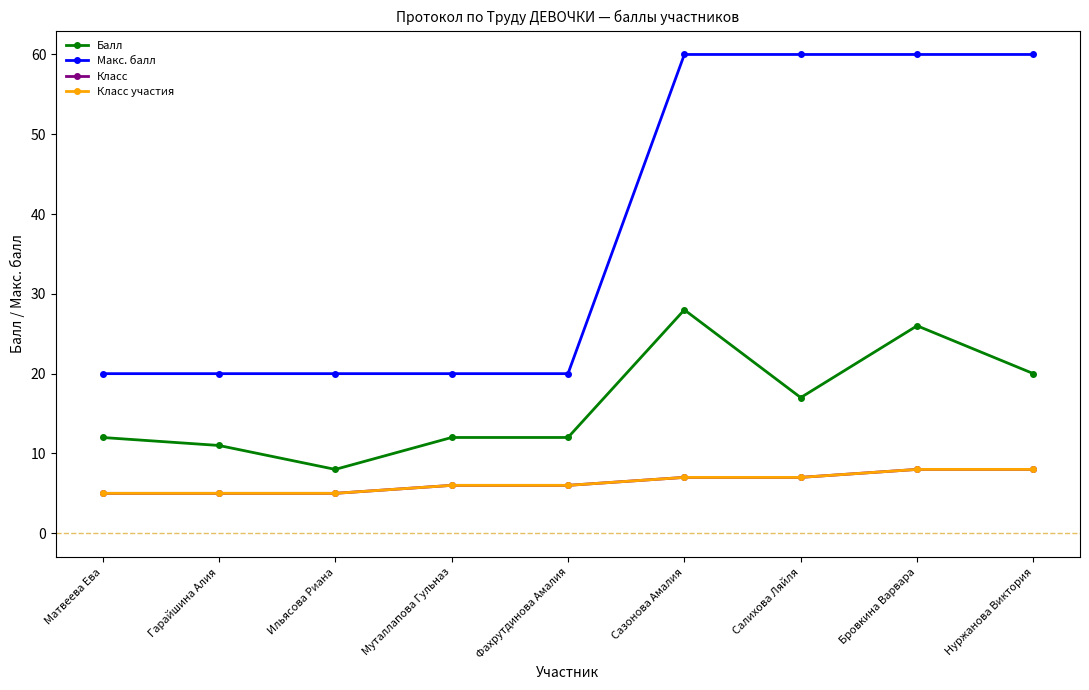

Read the Класс value at Матвеева Ева.

5